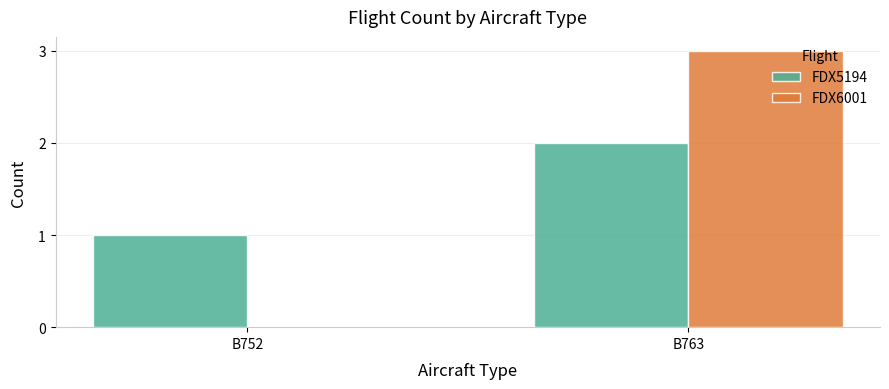

What is the average value of the FDX6001 series?

2